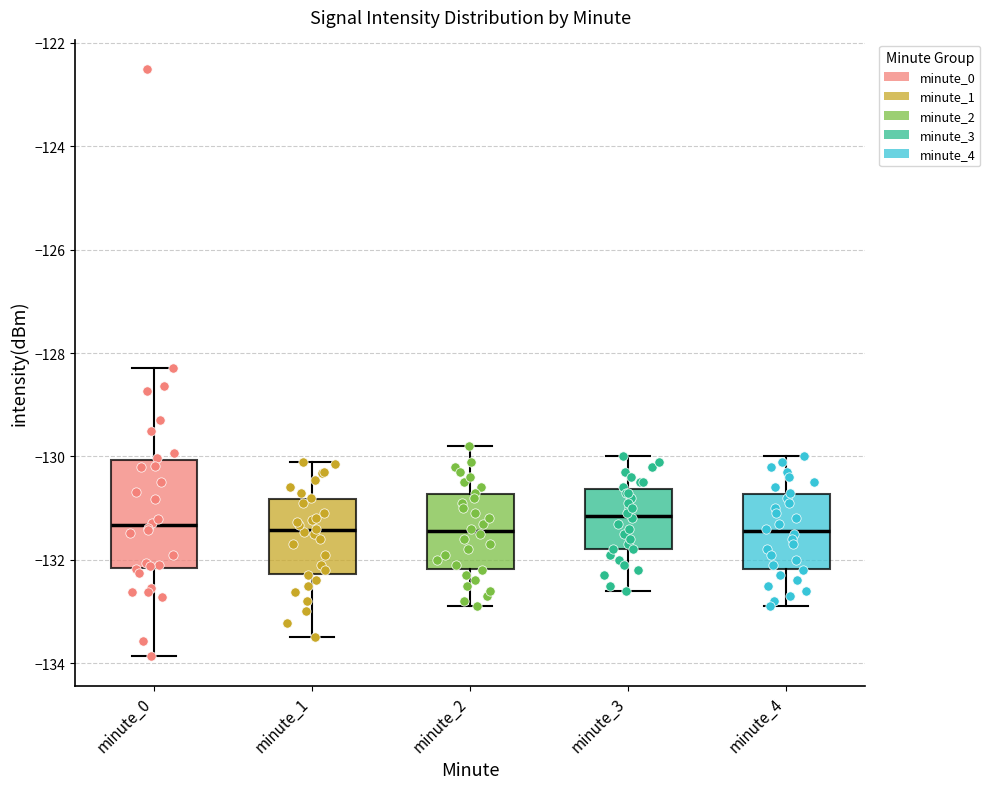

Reading left to right, read every box against the y-axis: the position of its median line, the range the box covers, and the ends of its whiskers. The values are not printed on the chart, so give them approximately, as read against the axis.

minute_0: median -131.4, box -132.2 to -130.0, whiskers -133.8 to -128.2
minute_1: median -131.4, box -132.2 to -130.8, whiskers -133.4 to -130.0
minute_2: median -131.4, box -132.2 to -130.8, whiskers -132.8 to -129.8
minute_3: median -131.2, box -131.8 to -130.6, whiskers -132.6 to -130.0
minute_4: median -131.4, box -132.2 to -130.8, whiskers -132.8 to -130.0